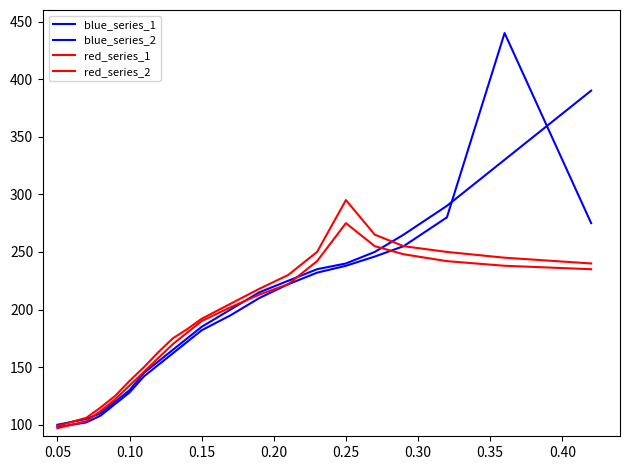

True or false: red_series_1 and red_series_2 cross at least once.

False